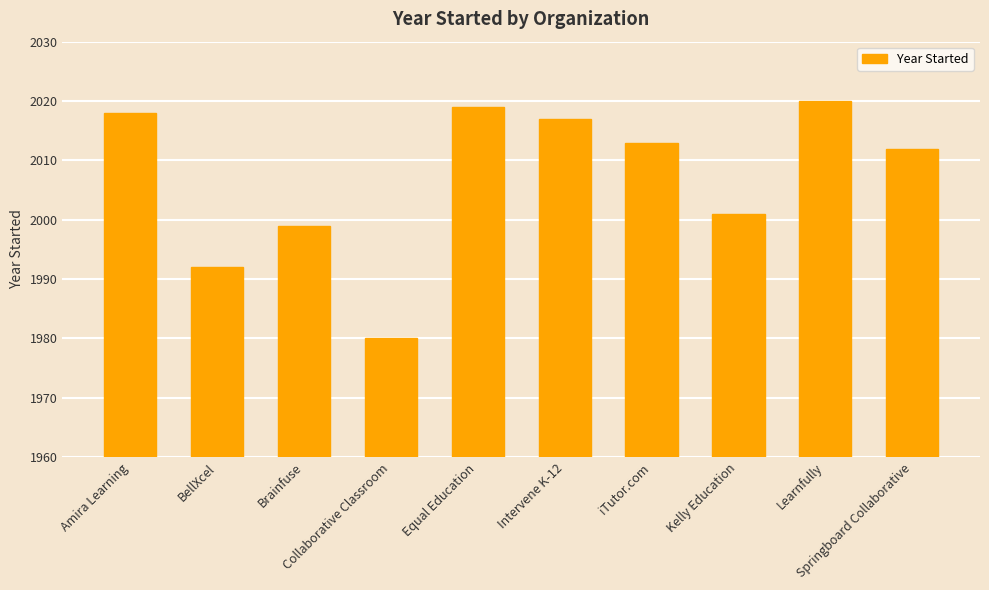

What is the greatest value displayed?

2020